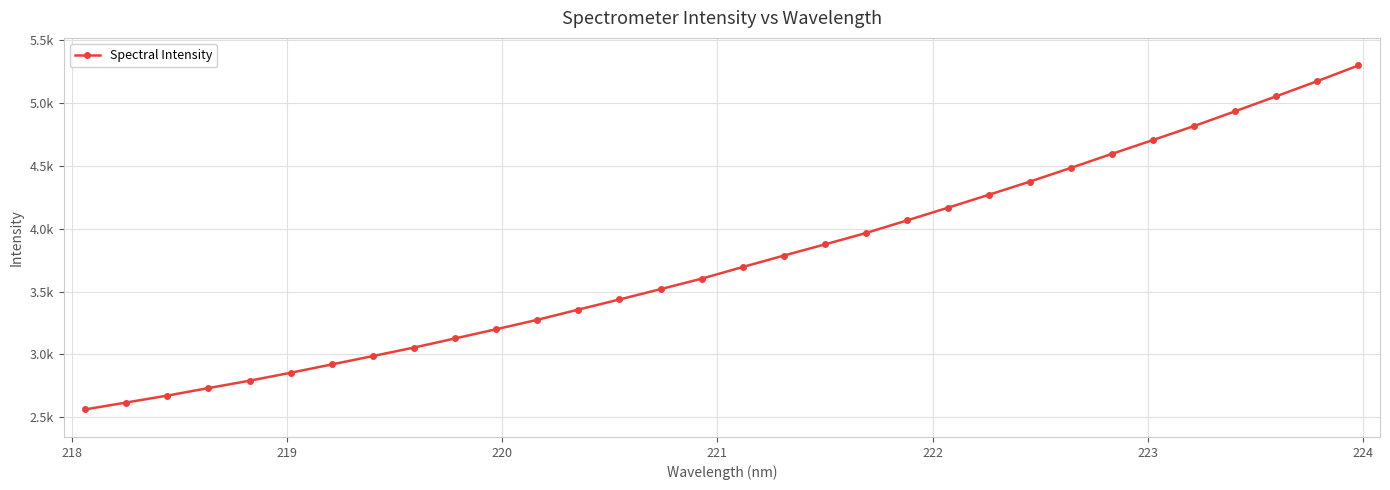

What is the average value?

3748.7